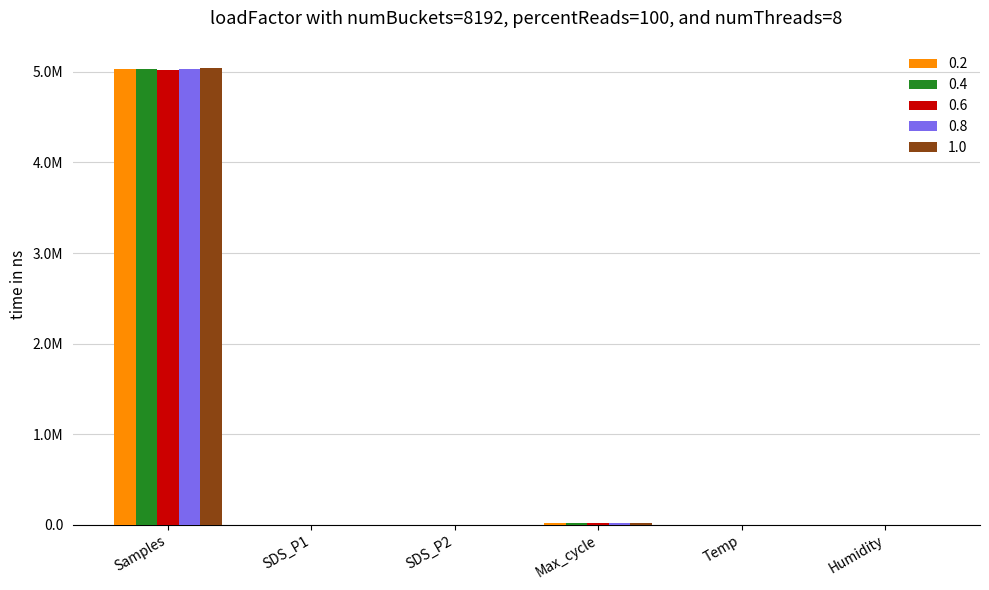

What are all the series names shown in the legend?

0.2, 0.4, 0.6, 0.8, 1.0